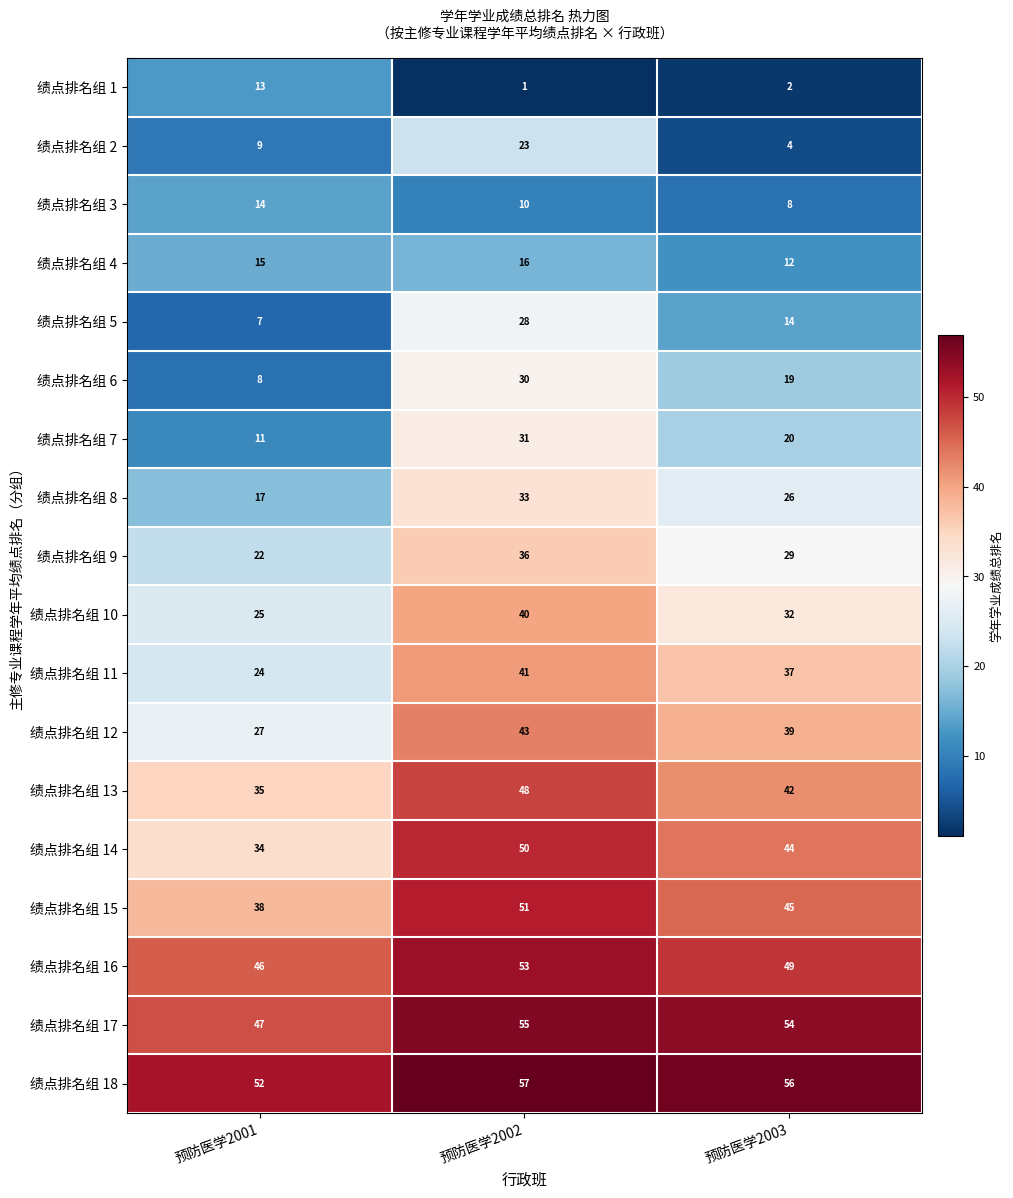

Which label corresponds to the smallest value in the chart?

预防医学2002